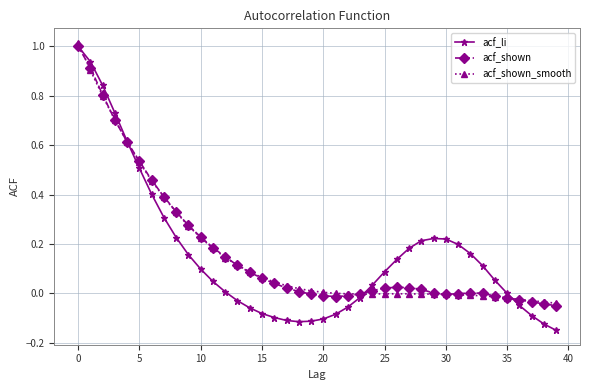

Which series has the largest range (max minus min)?

acf_li